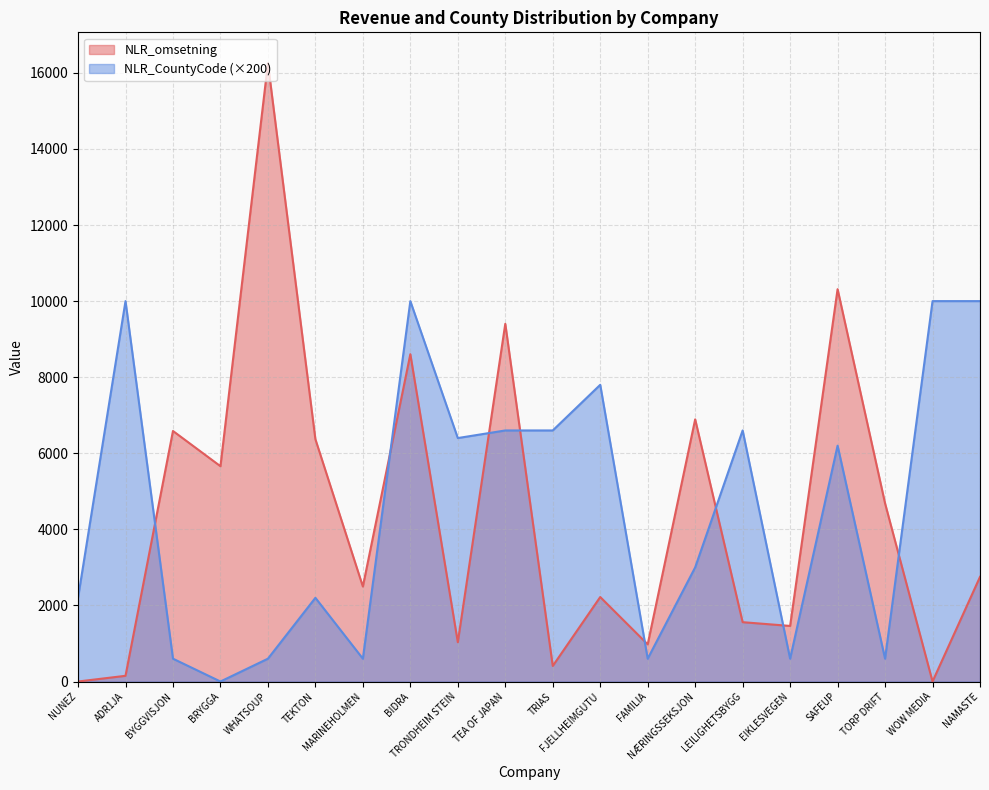

Rank the series by their average value, from lowest to highest.

NLR_omsetning, NLR_CountyCode (×200)